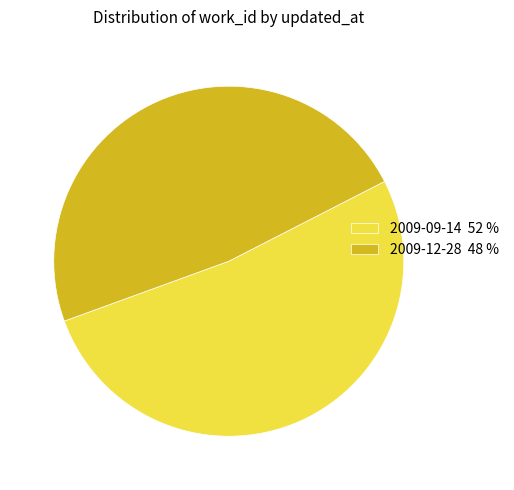

Do 2009-09-14 52 % and 2009-12-28 48 % together represent more than half of the pie?

Yes